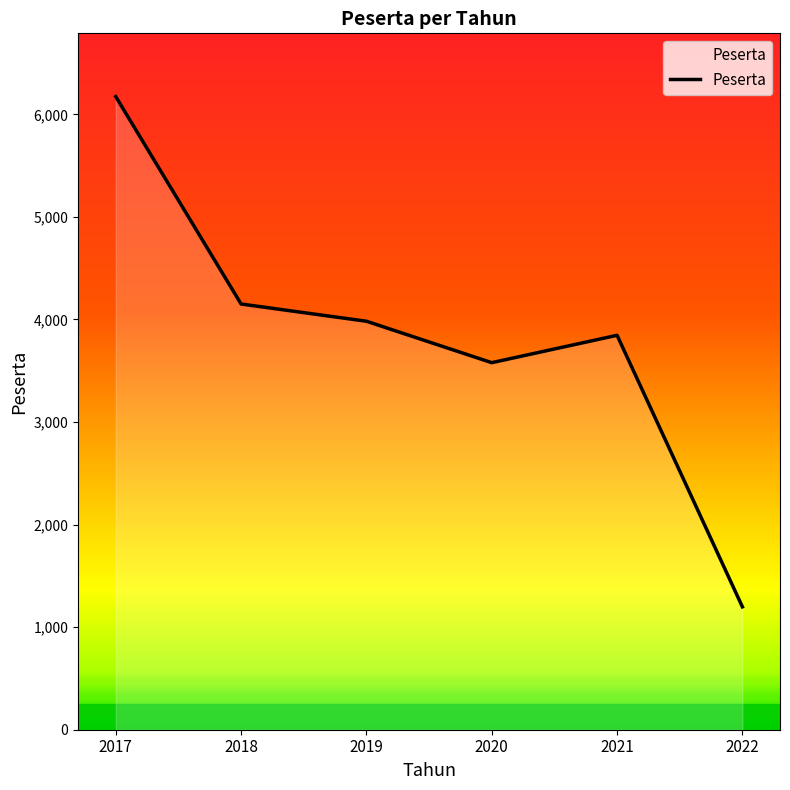

List the labels in order of value, largest first.

2017, 2018, 2019, 2021, 2020, 2022